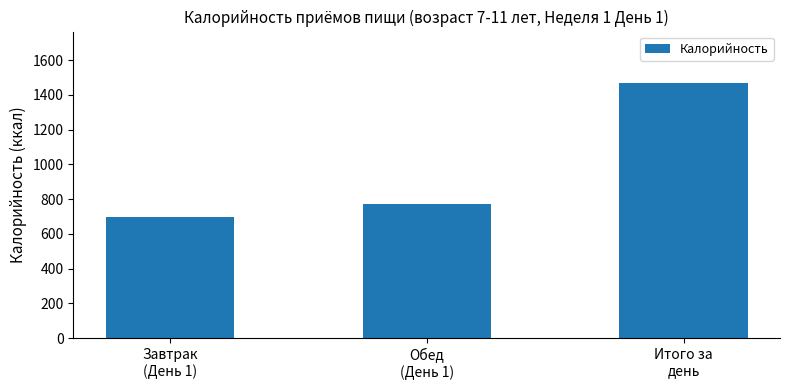

How many distinct data groups are displayed?

1